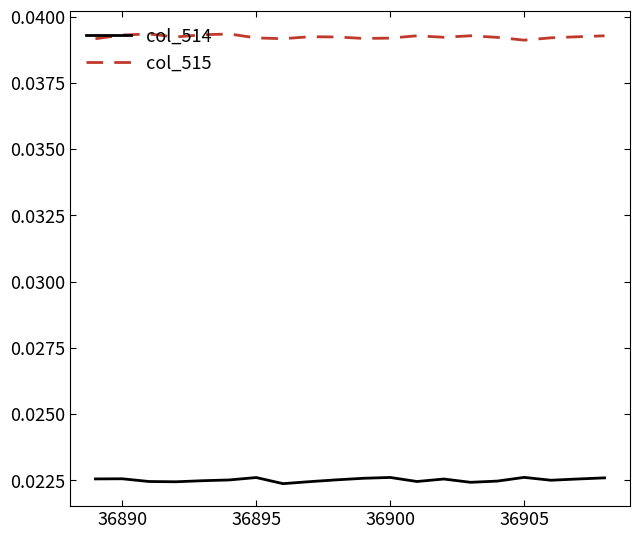

True or false: col_514 and col_515 intersect in this chart.

False